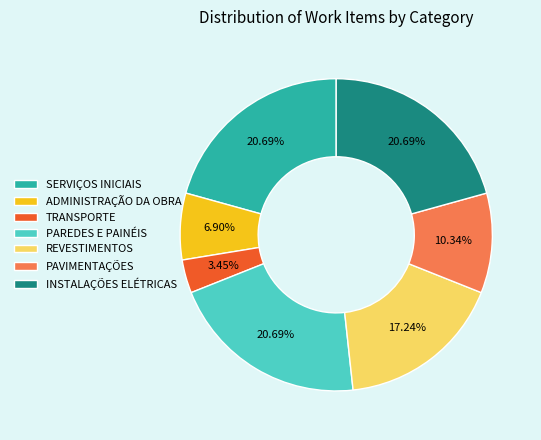

What is the smallest slice in the pie chart?

TRANSPORTE